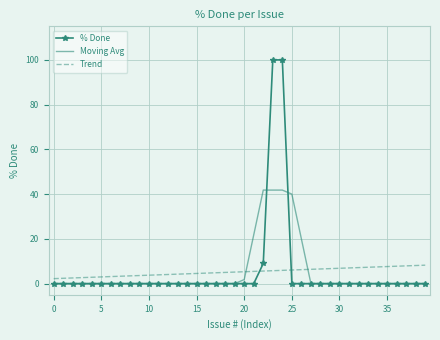

What is the maximum value shown in the chart?

100.0